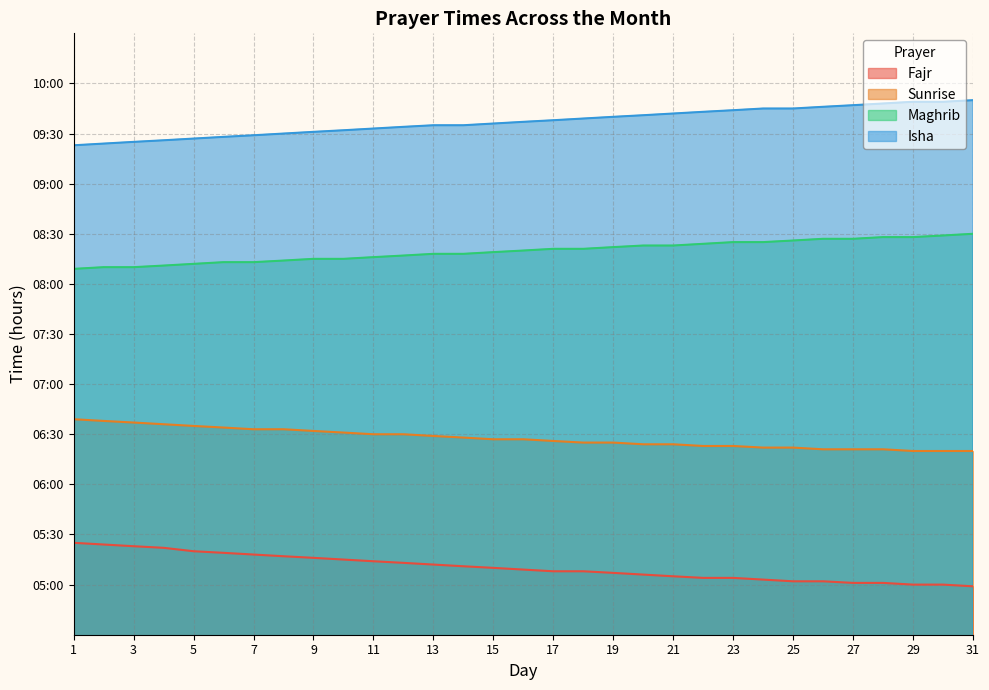

True or false: Maghrib and Sunrise intersect in this chart.

False